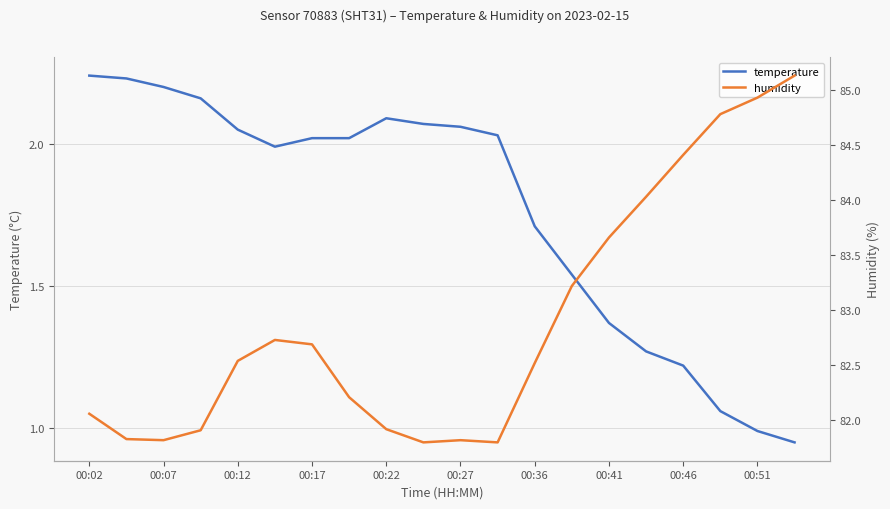

The value of temperature at 00:17 is 1.1. True or false?

False